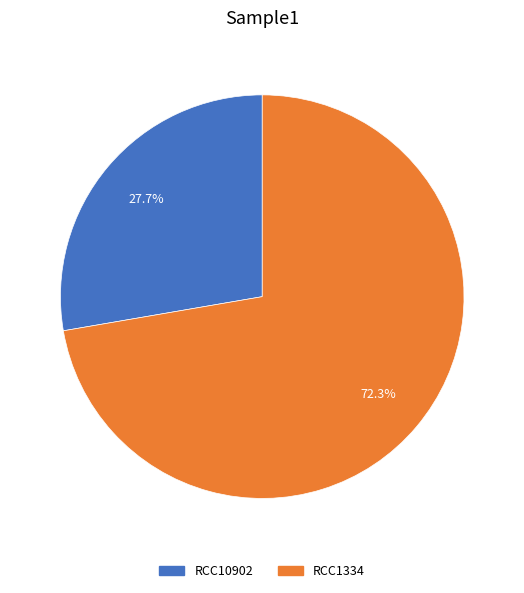

What is the ratio of the value at RCC10902 to the value at RCC1334?

0.4